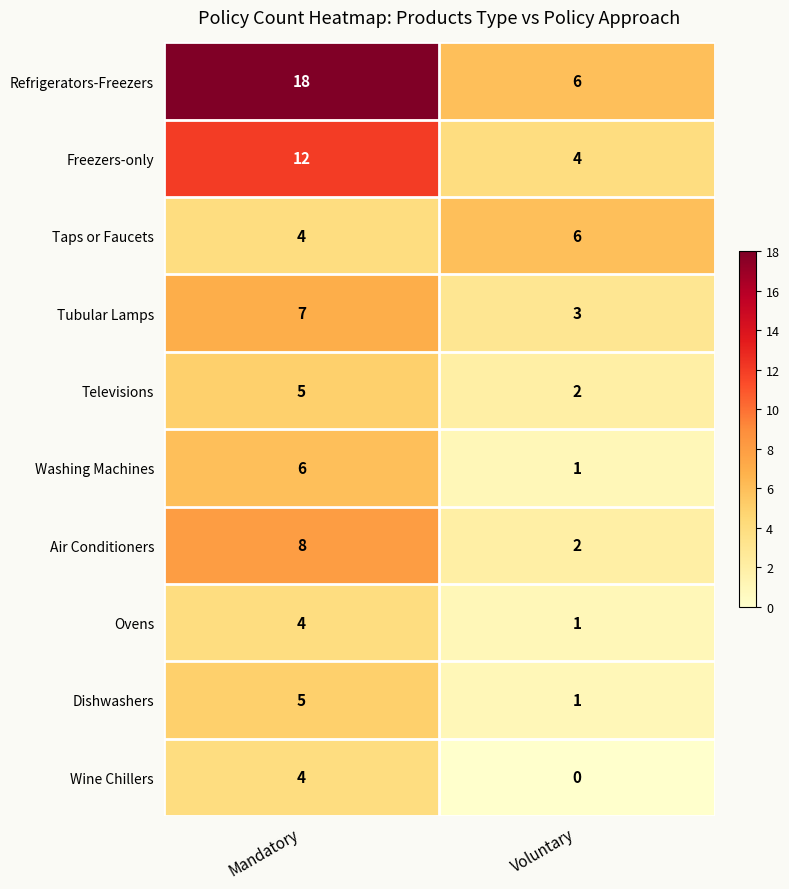

What is the spread (max minus min) of values at Voluntary?

6